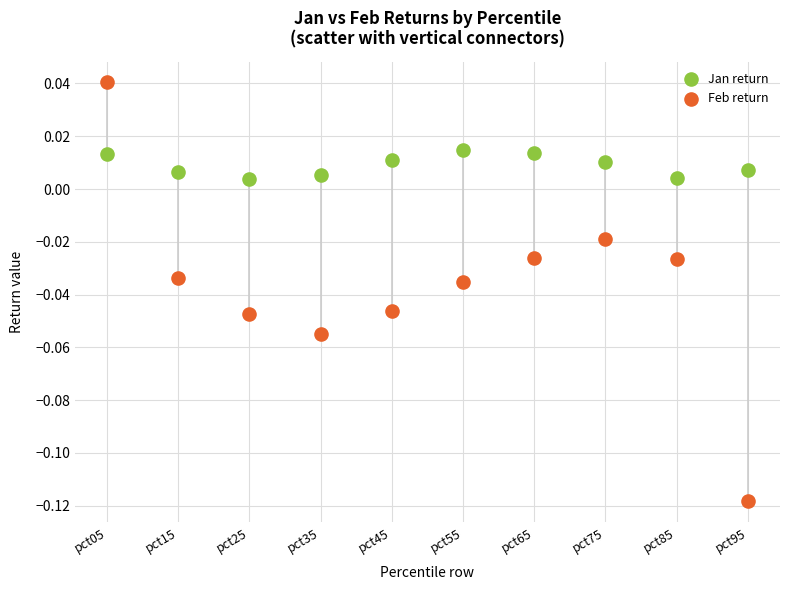

Which series has the largest Y range (max minus min)?

Feb return